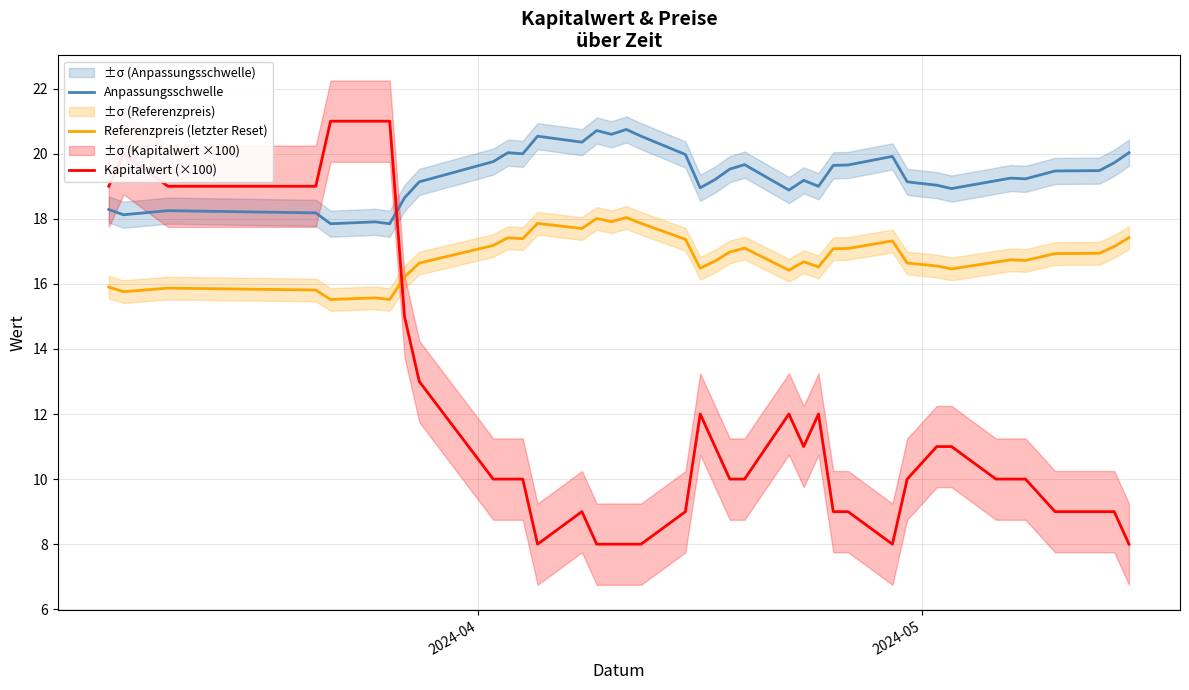

What is the value of the Anpassungsschwelle point at the 16th from the left?

20.6